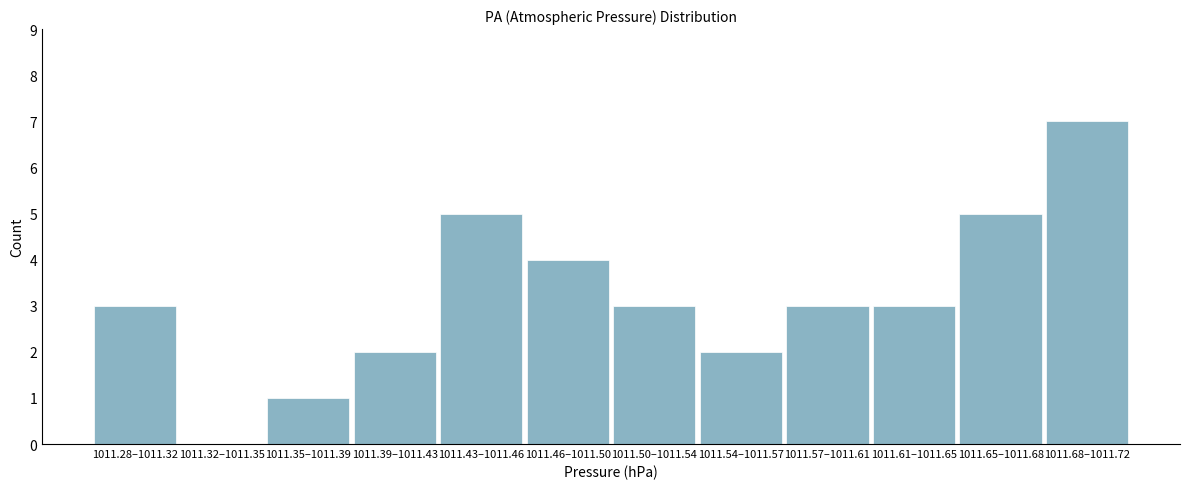

Reading left to right, transcribe all the data shown in this chart.

1011.28–1011.32=3	1011.32–1011.35=0	1011.35–1011.39=1	1011.39–1011.43=2	1011.43–1011.46=5	1011.46–1011.50=4	1011.50–1011.54=3	1011.54–1011.57=2	1011.57–1011.61=3	1011.61–1011.65=3	1011.65–1011.68=5	1011.68–1011.72=7